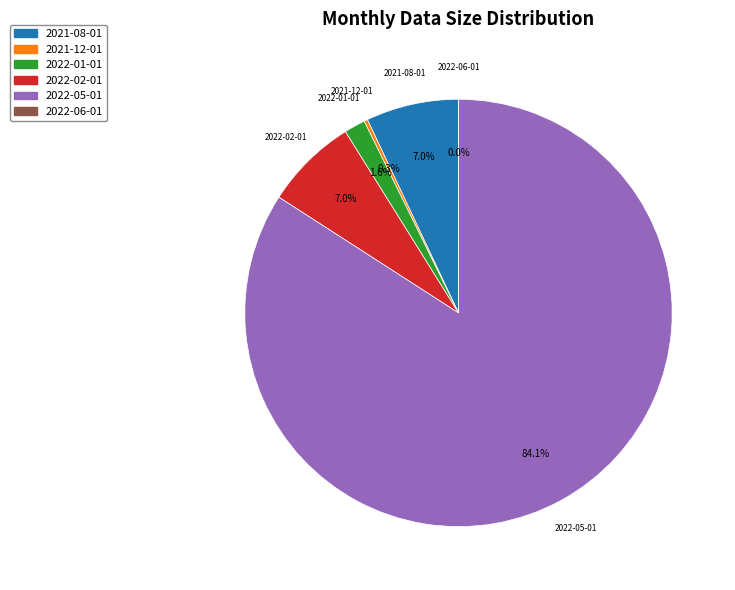

To the nearest percent, what is the difference between the 2022-05-01 and 2021-08-01 slice percentages?

77%